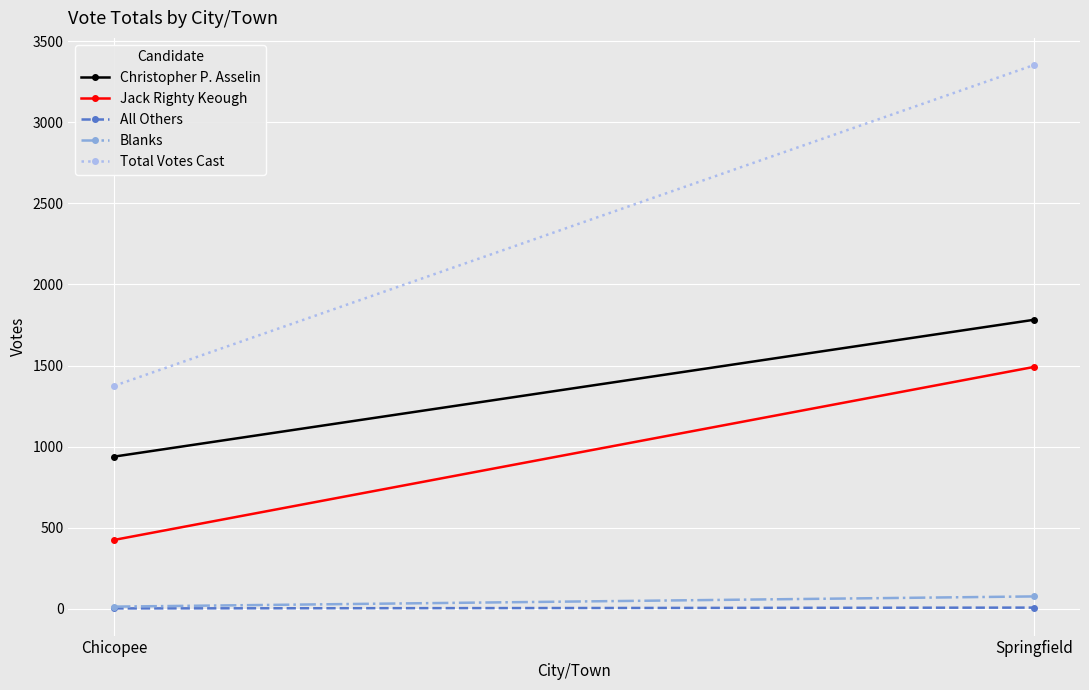

The All Others series shows 6 at Springfield. True or false?

True